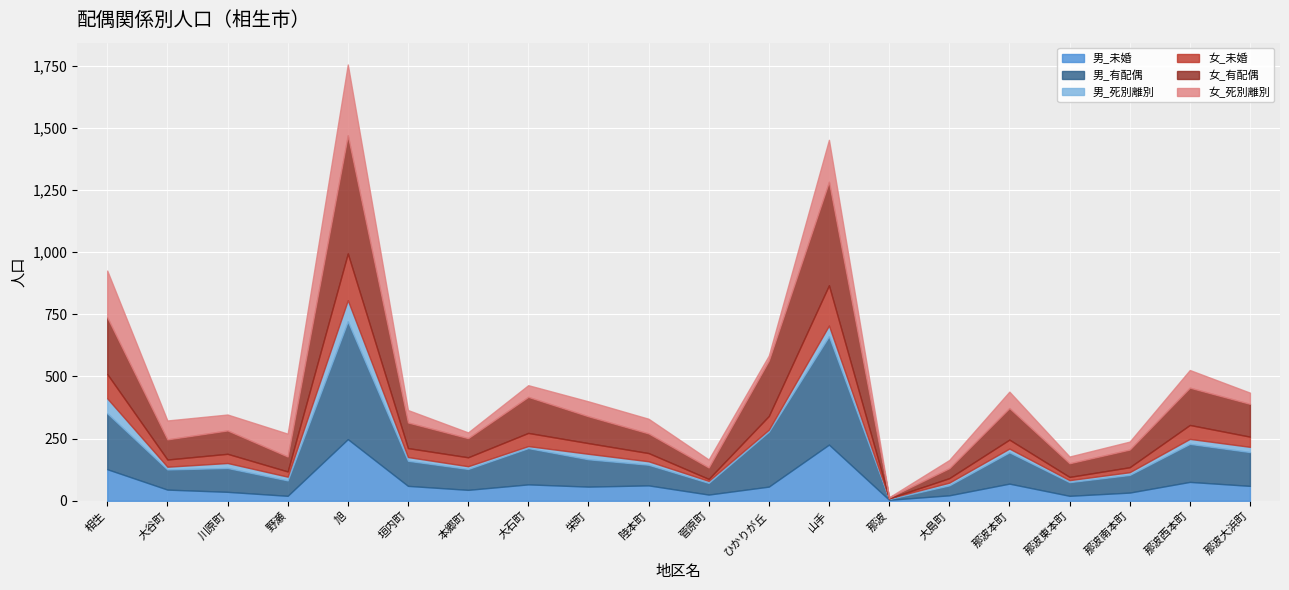

Where do 男_死別離別 and 女_死別離別 first cross each other?

山手 and 那波